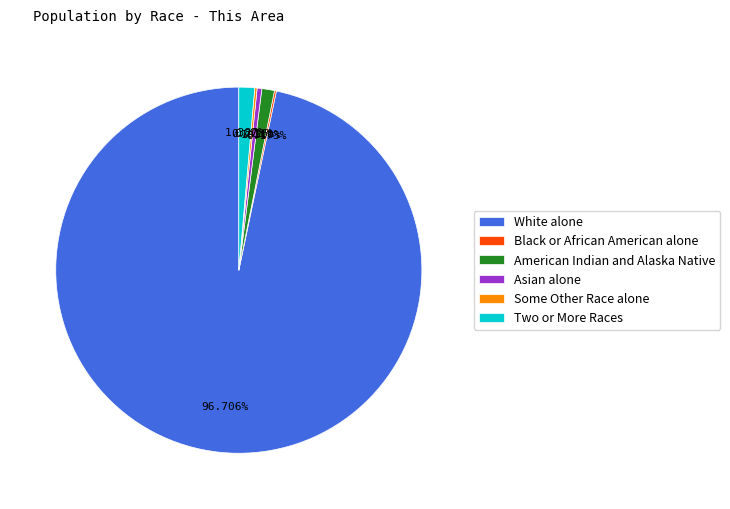

Approximately how many times larger is the value at American Indian and Alaska Native compared to Two or More Races?

0.8